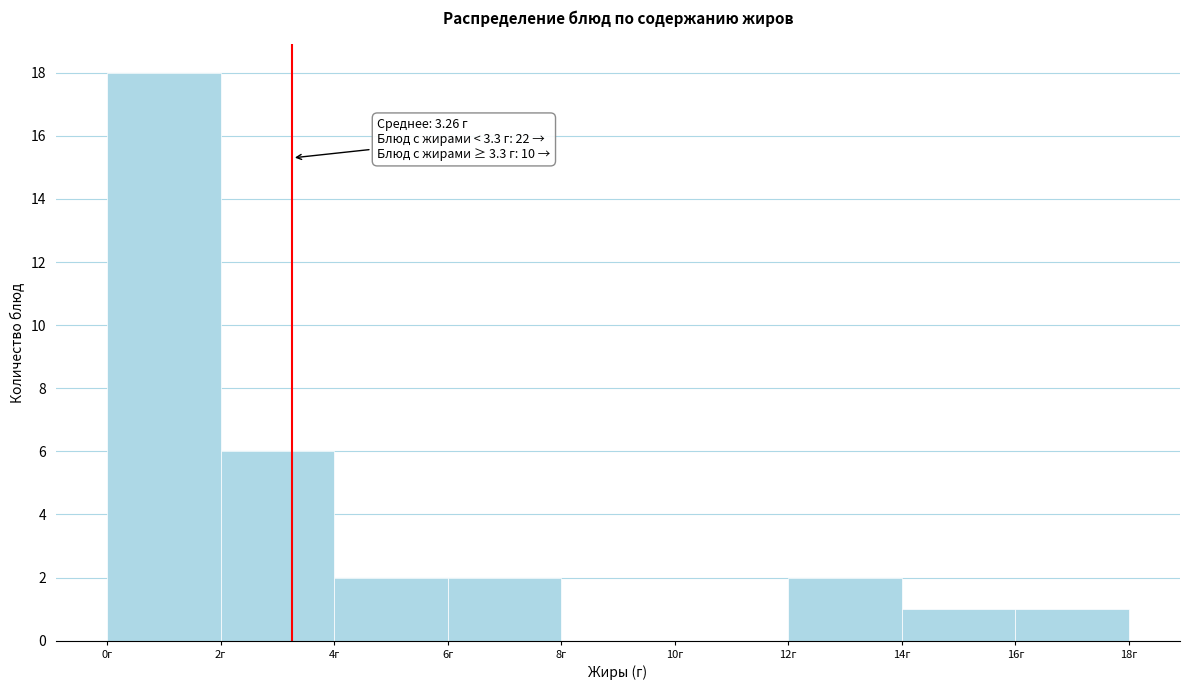

Which range on the x-axis has the tallest bar?

0 to 2